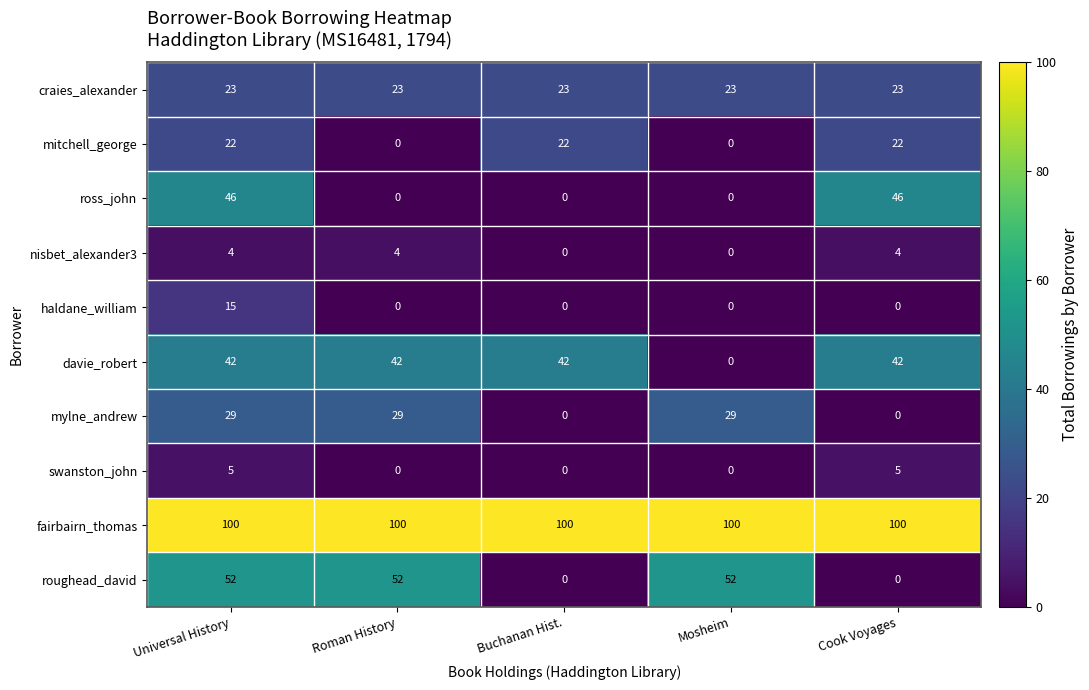

What is the approximate value of roughead_david at Mosheim, to the nearest 10?

50